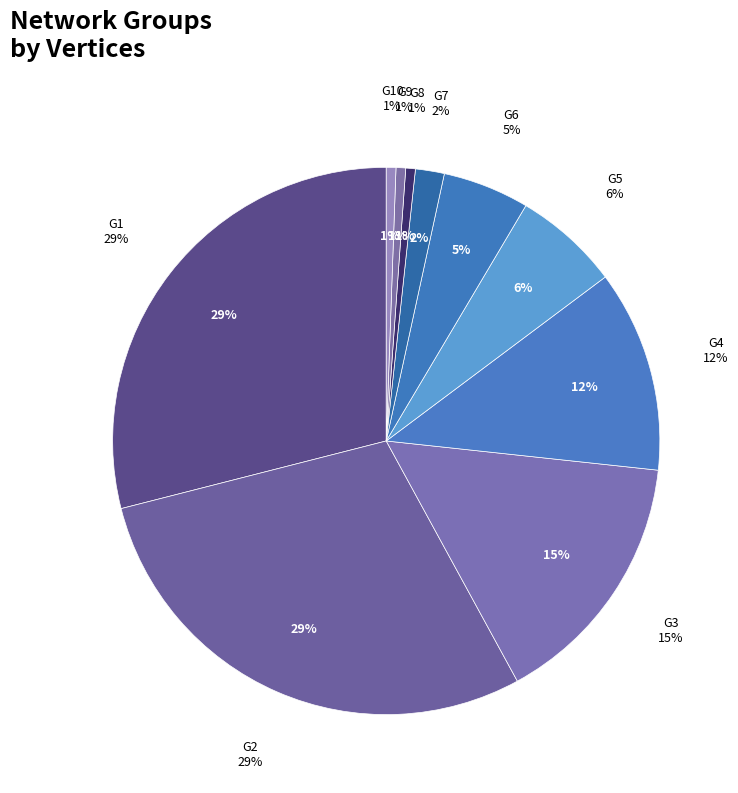

To the nearest percent, what portion does G9 represent?

1%